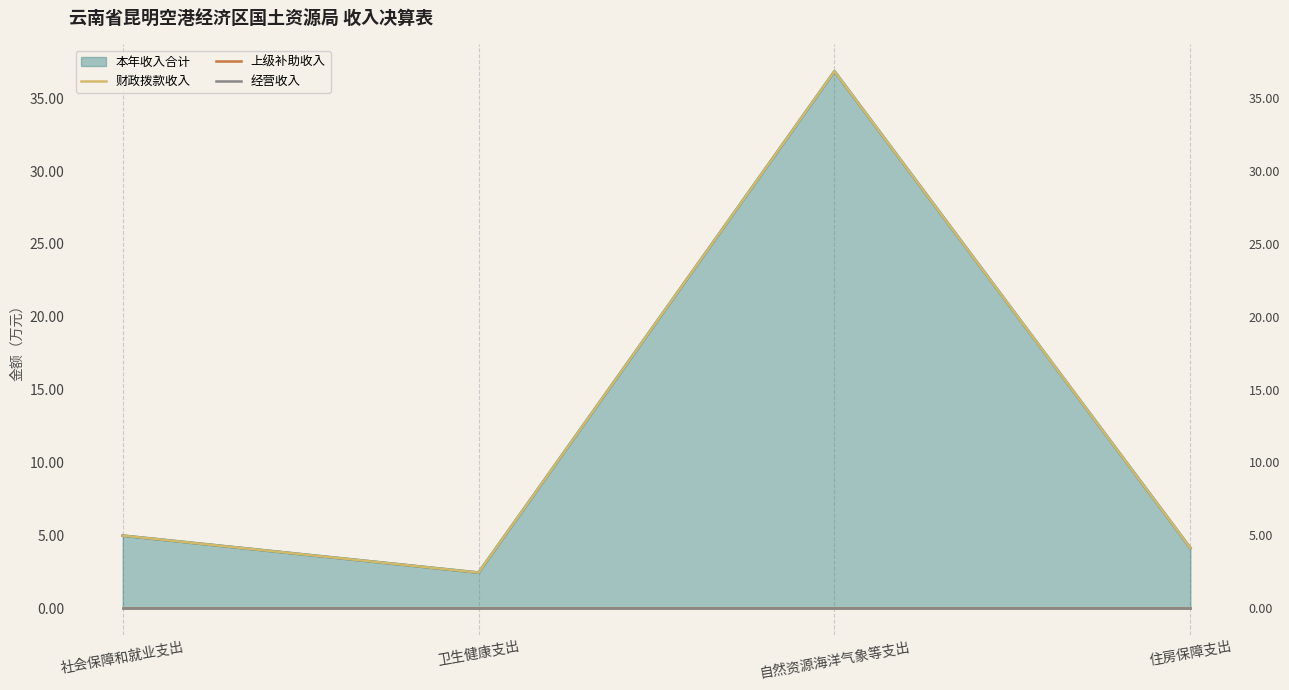

What position from the right is 自然资源海洋气象等支出?

2